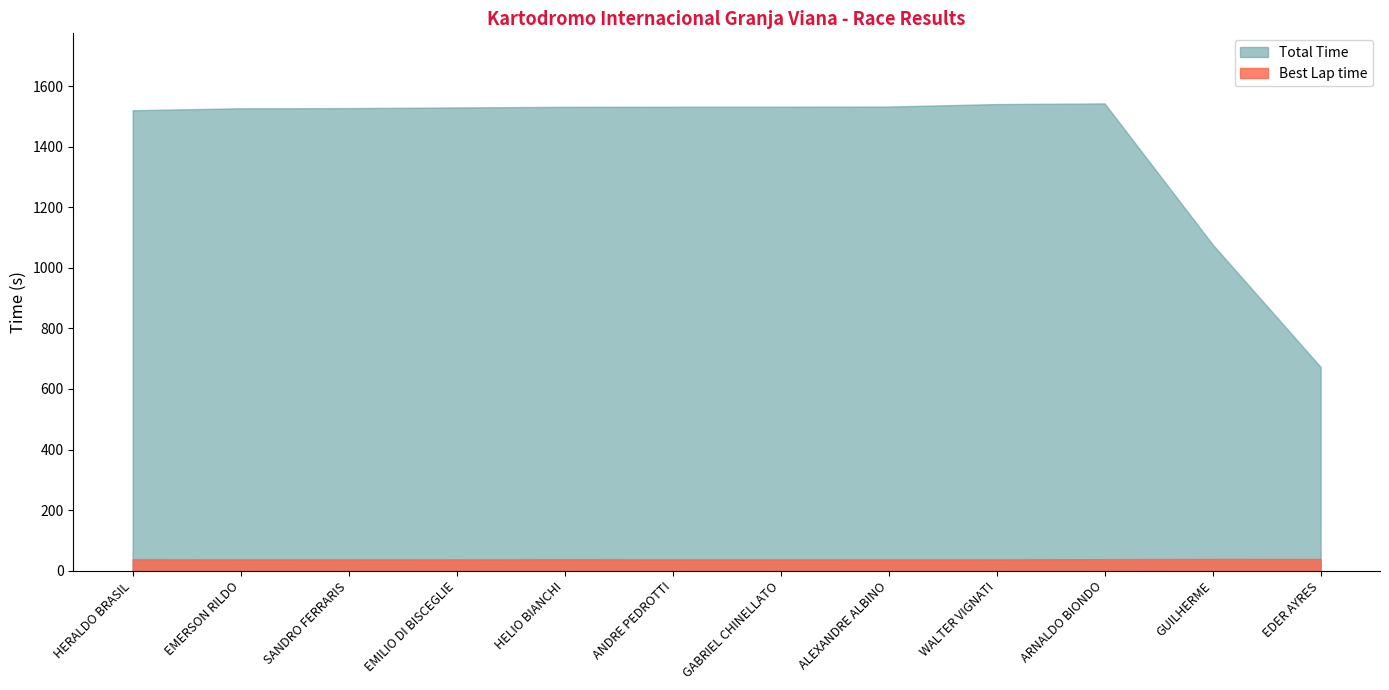

True or false: Best Lap time has a value of 10.9 at HERALDO BRASIL.

False